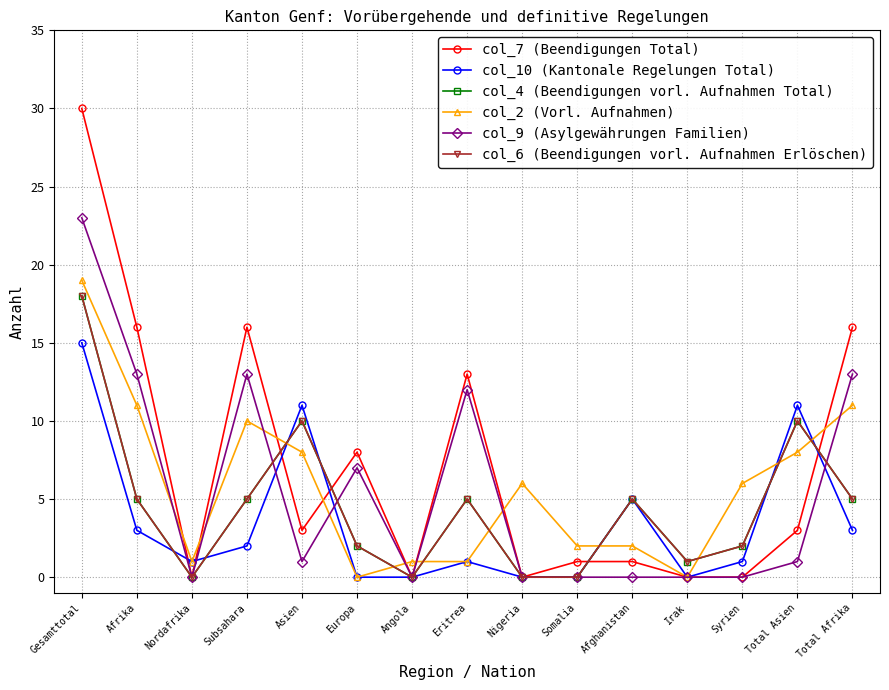

Is this an area chart (filled region under the line)?

No